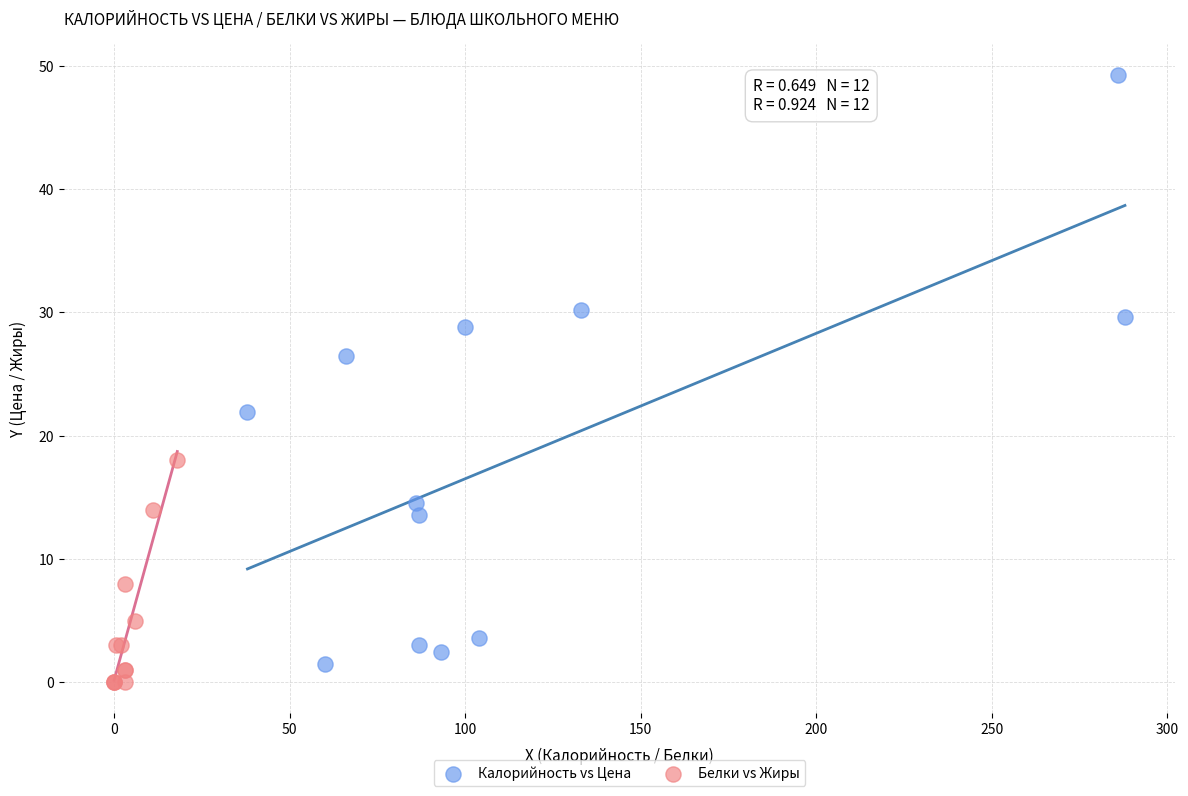

Which series reaches the maximum Y coordinate?

Калорийность vs Цена